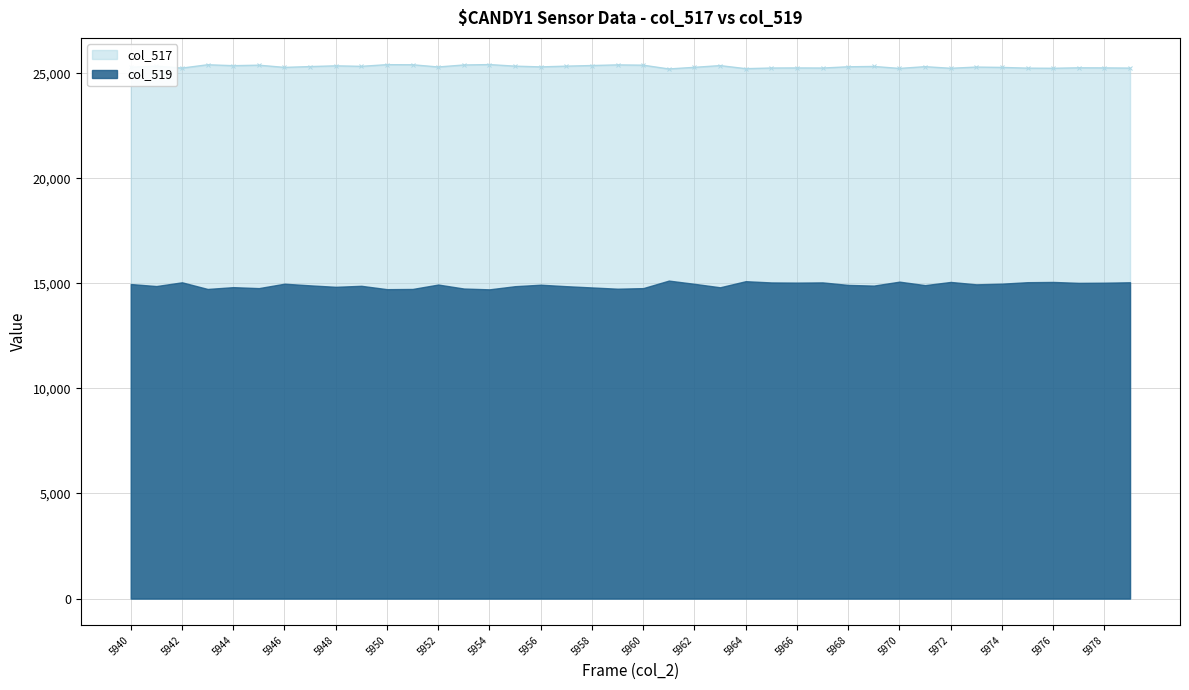

What is the average value?

25307